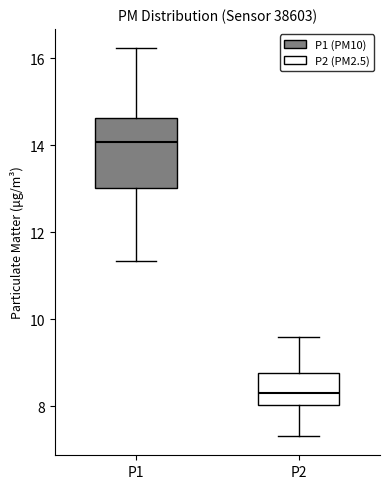

Which box is the tallest, from its lower edge to its upper edge?

P1